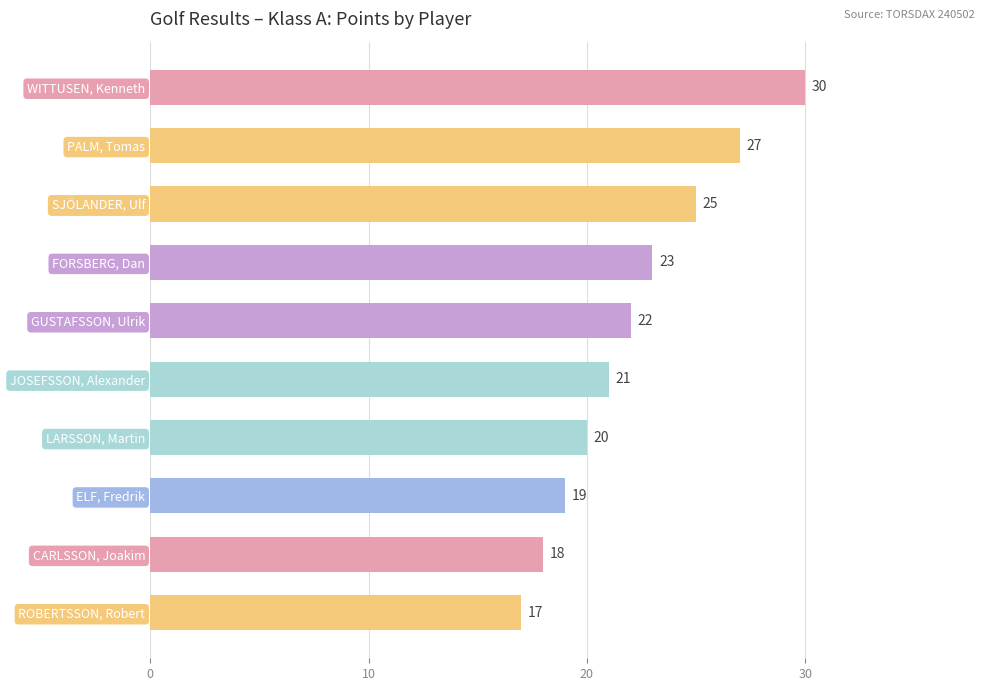

Are the bars grouped side by side (vs. stacked)?

No